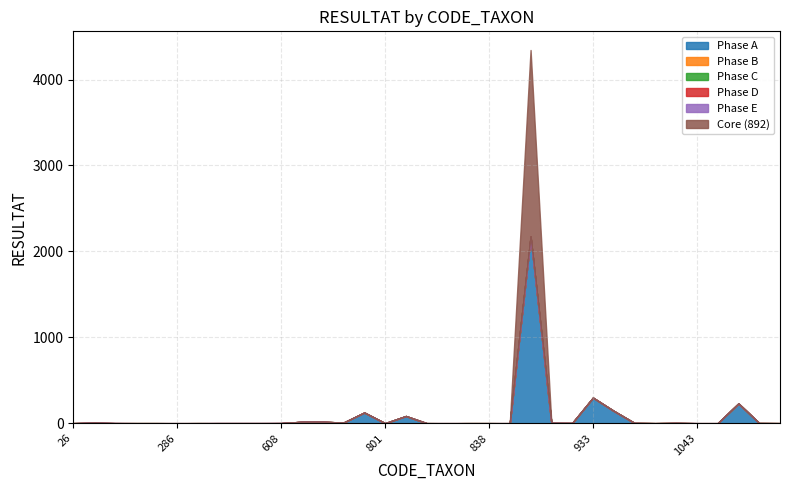

Between 421 and 276, which is larger?

276